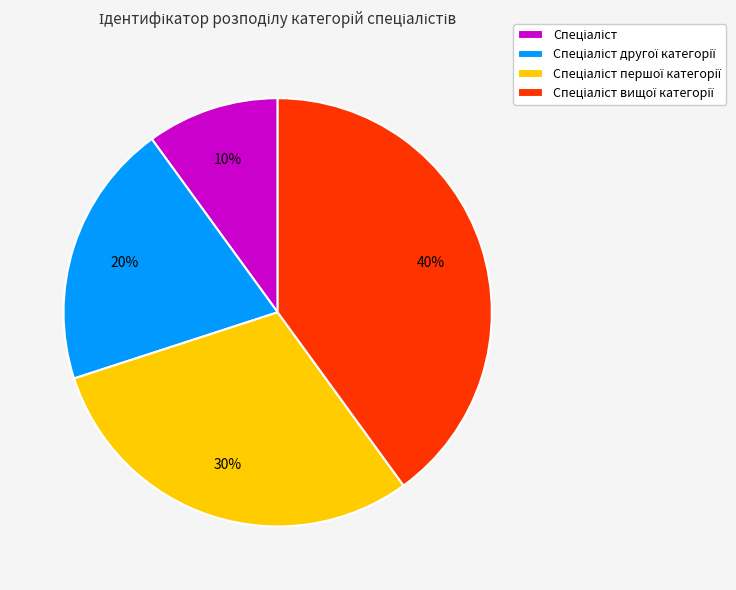

To the nearest percent, what is the average slice percentage?

25%